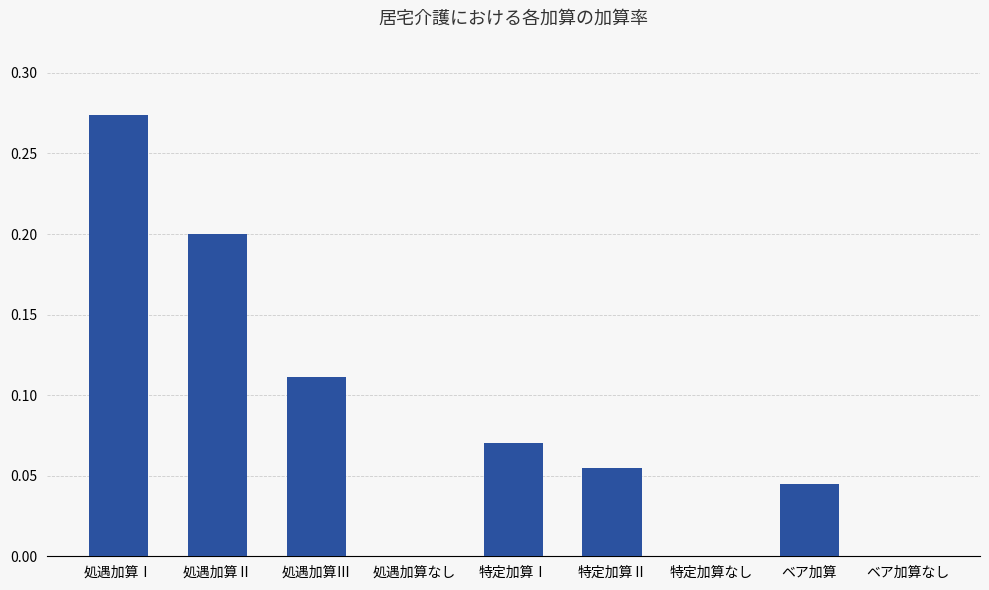

Are the bars grouped side by side (vs. stacked)?

No